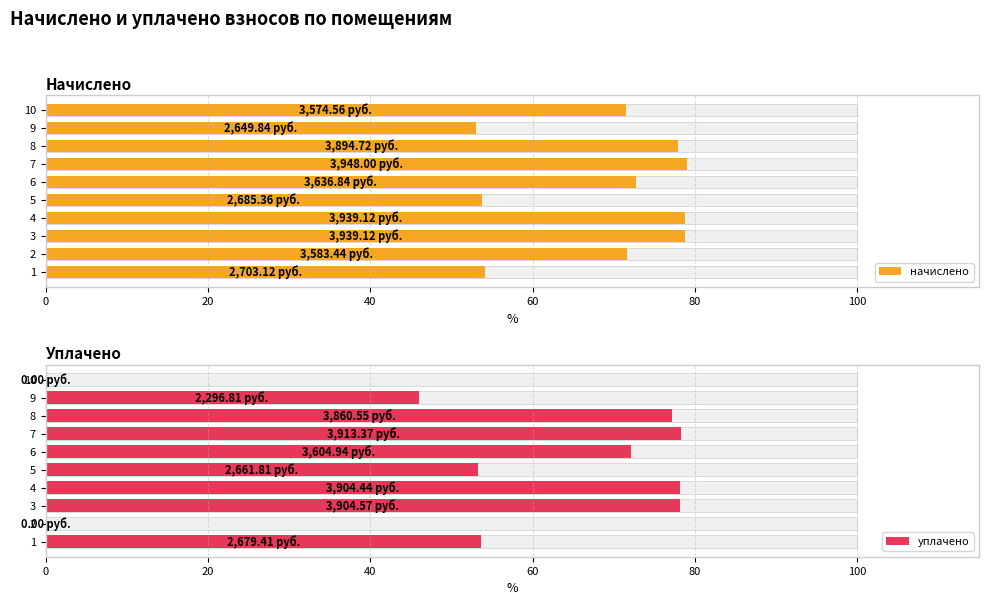

Rank the series at 6 from lowest to highest value.

уплачено, начислено